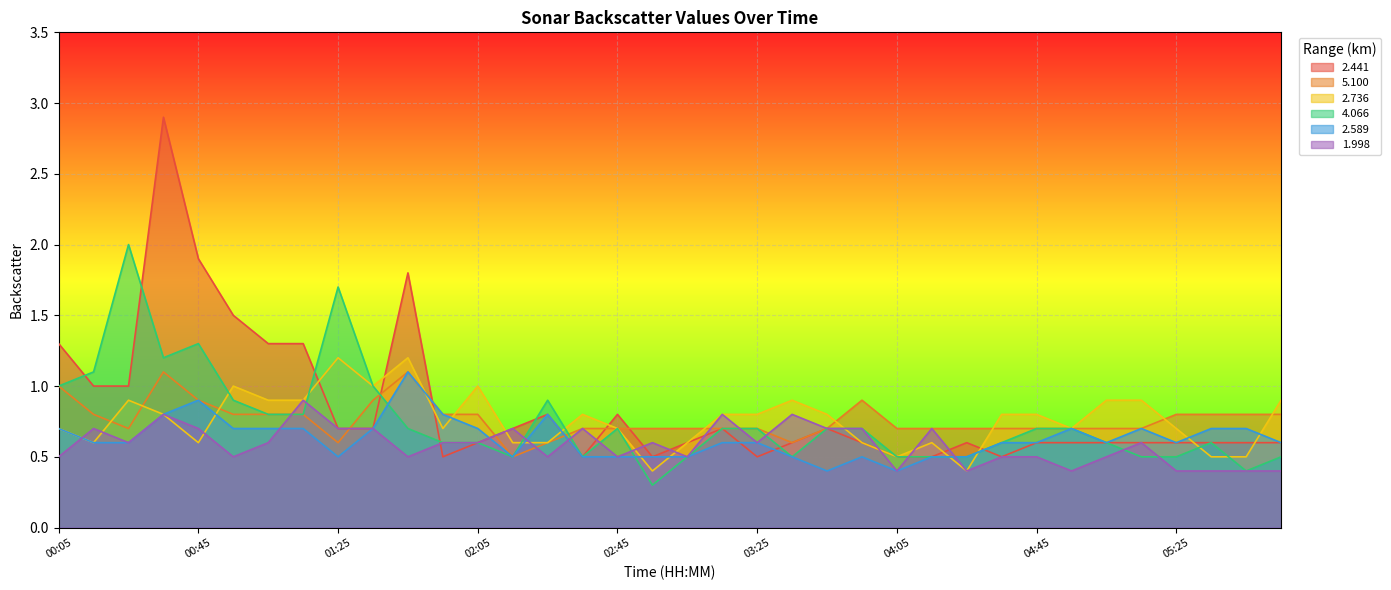

How many interior local valleys does the 2.736 series have?

8